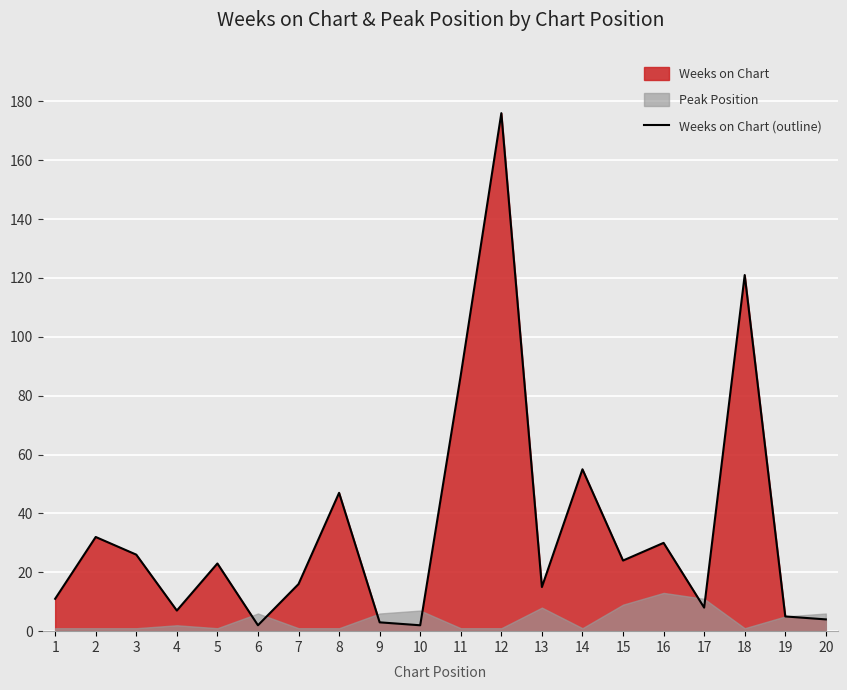

What is the smallest value displayed?

2